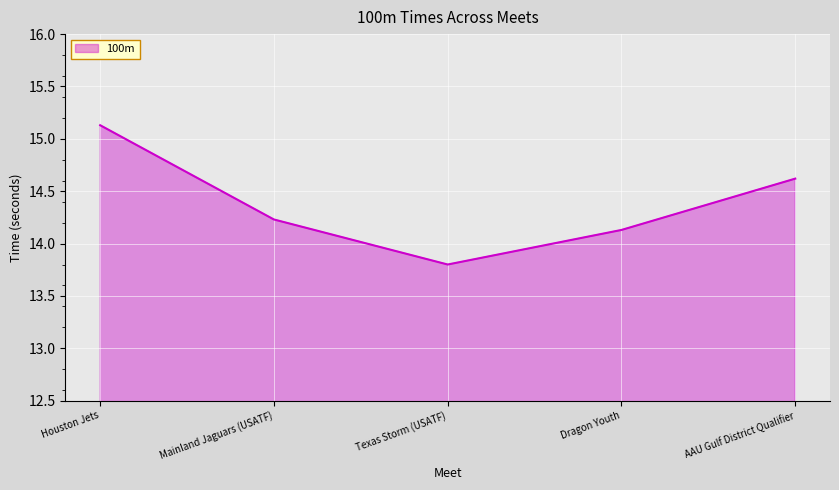

What is the ratio of the value at Dragon Youth to the value at Texas Storm (USATF)?

1.0